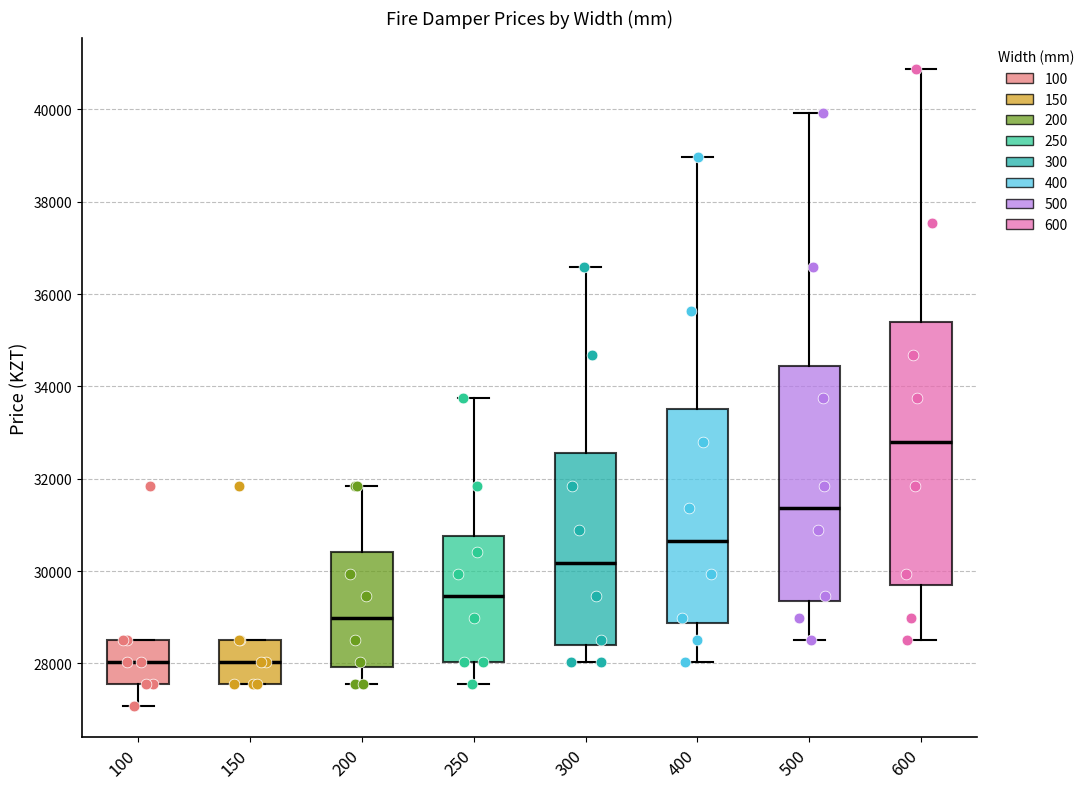

Reading left to right, read every box against the y-axis: the position of its median line, the range the box covers, and the ends of its whiskers. The values are not printed on the chart, so give them approximately, as read against the axis.

100: median 28000, box 27600 to 28600, whiskers 27000 to 28600
150: median 28000, box 27600 to 28600, whiskers 27600 to 28600
200: median 29000, box 28000 to 30400, whiskers 27600 to 31800
250: median 29400, box 28000 to 30800, whiskers 27600 to 33800
300: median 30200, box 28400 to 32600, whiskers 28000 to 36600
400: median 30600, box 28800 to 33600, whiskers 28000 to 39000
500: median 31400, box 29400 to 34400, whiskers 28600 to 40000
600: median 32800, box 29600 to 35400, whiskers 28600 to 40800